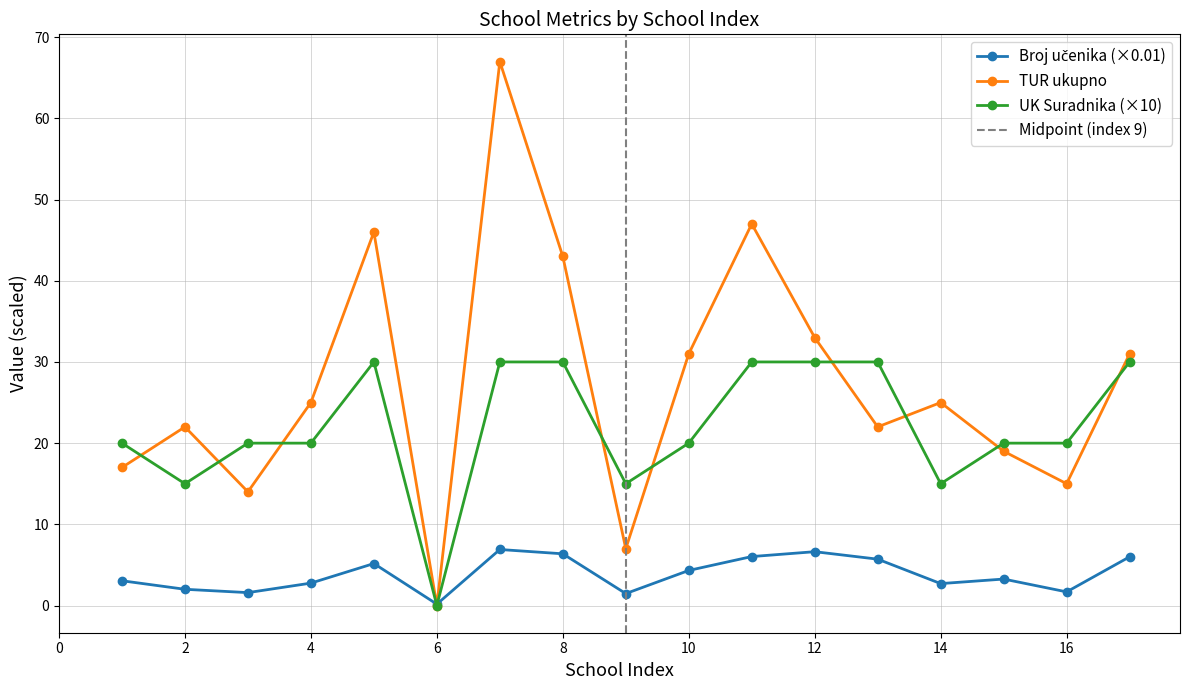

True or false: TUR ukupno has more than 2 points higher than both neighbors.

True